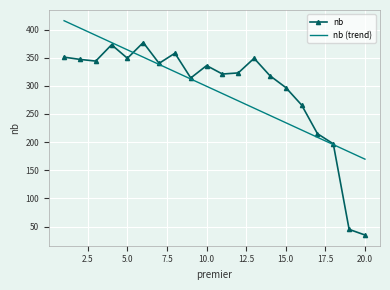

What is the minimum value for nb (trend)?

169.8